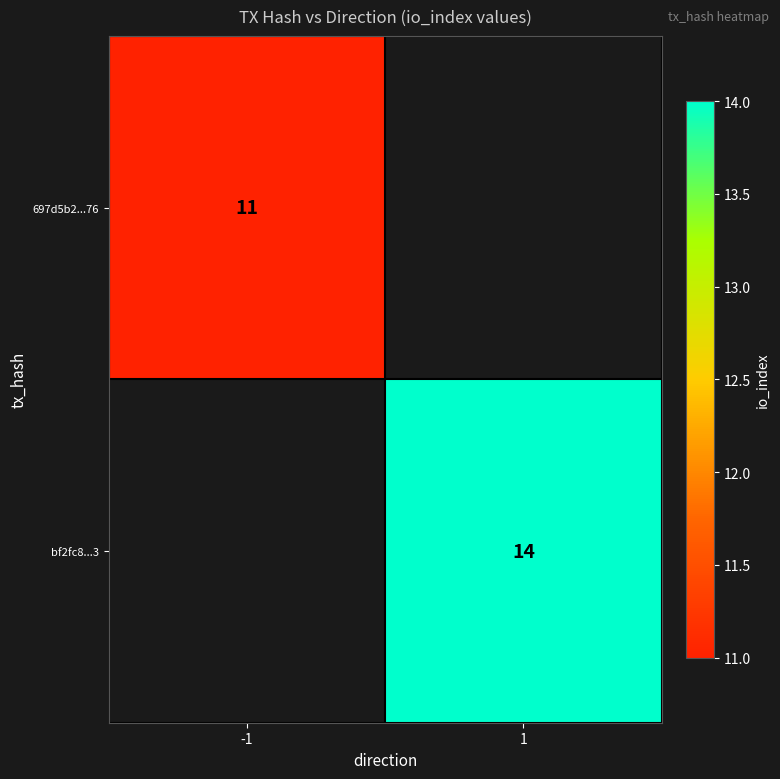

The value of 697d5b2...76 at -1 is 11. True or false?

True